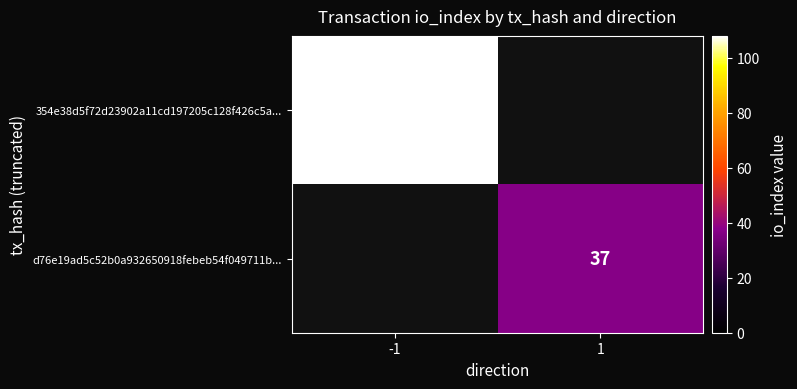

The value of 354e38d5f72d23902a11cd197205c128f426c5a... at -1 is 147. True or false?

False